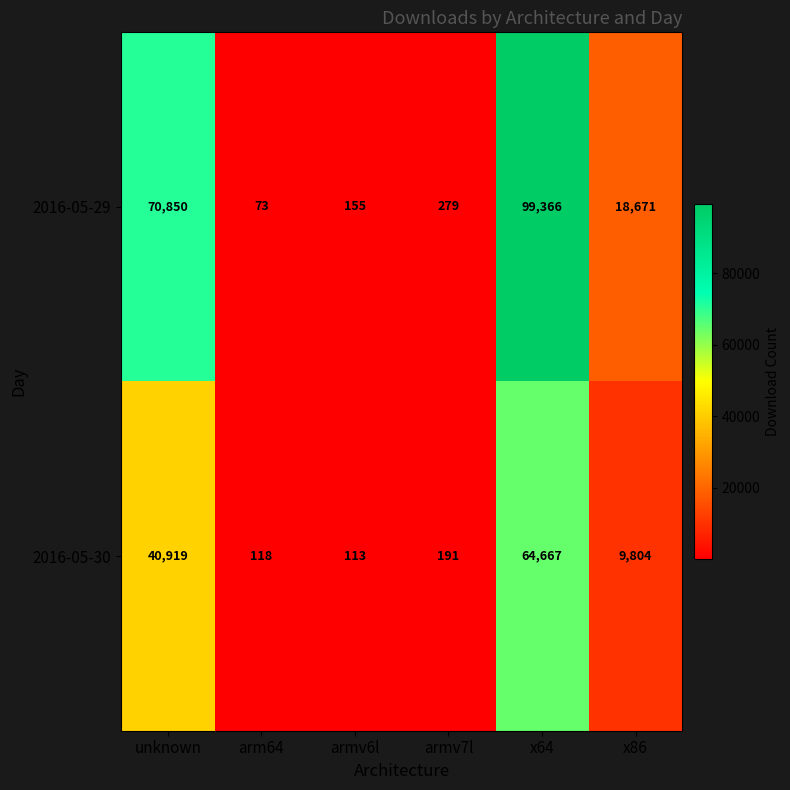

The 2016-05-29 series shows 237 at armv6l. True or false?

False